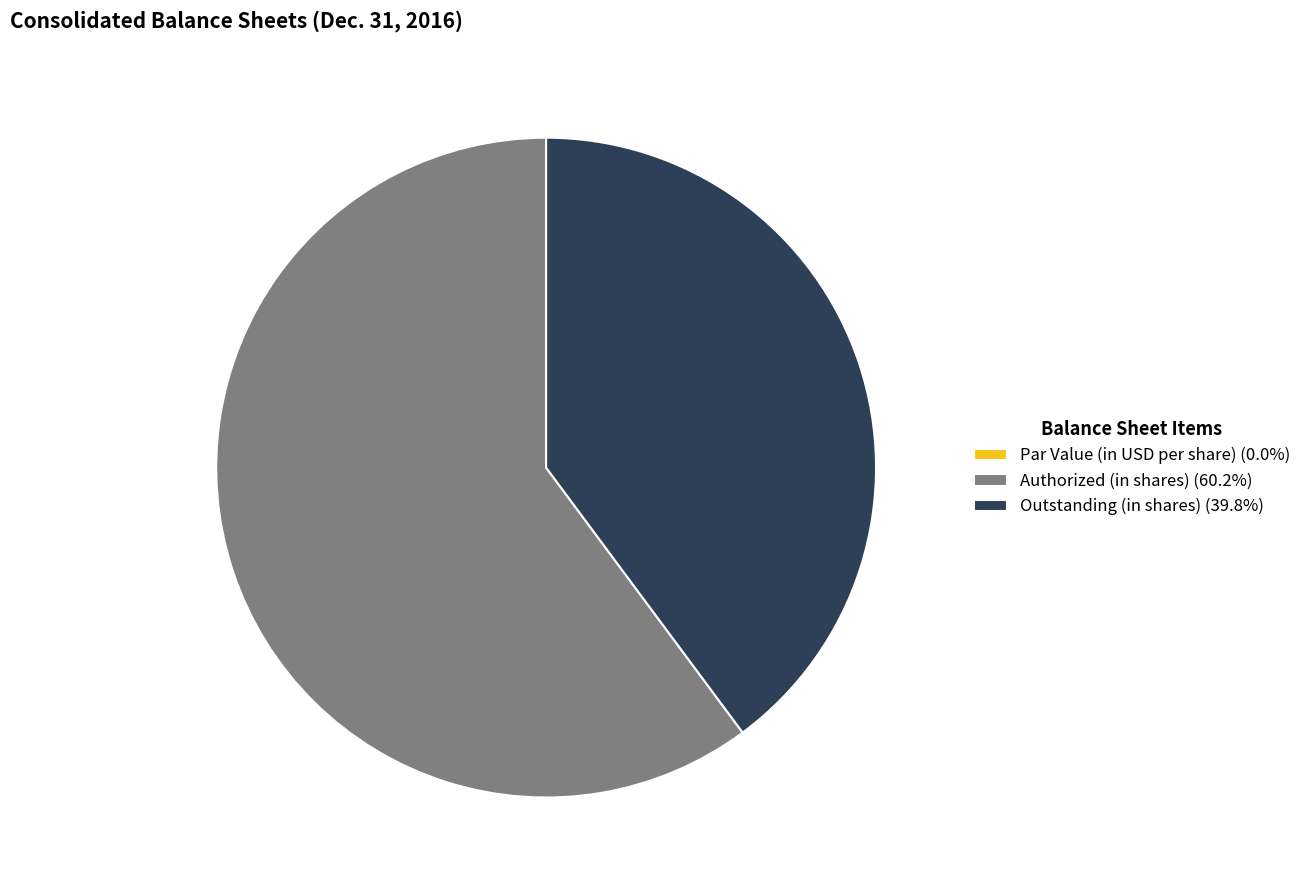

Is there any slice that represents more than half of the pie?

Yes